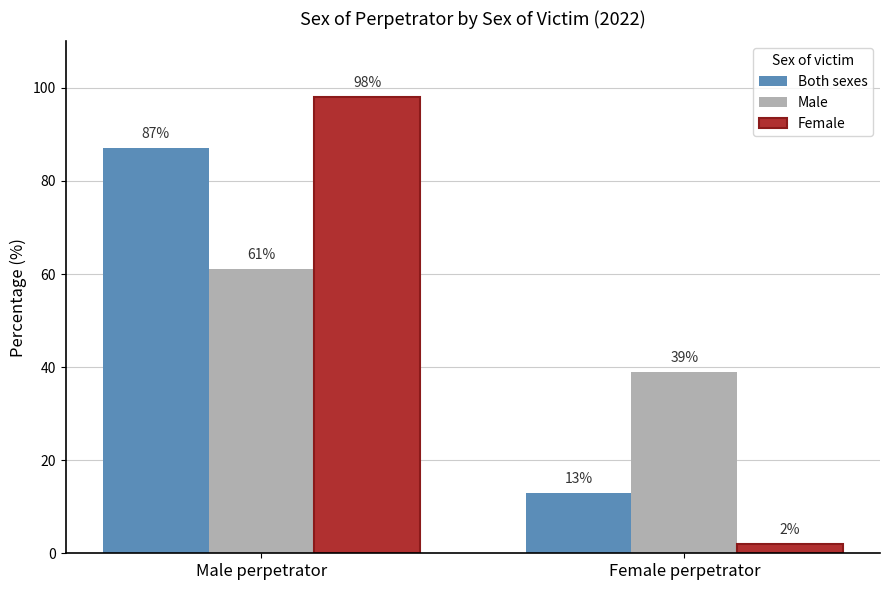

Count the Female values in the range 2 to 98.

2